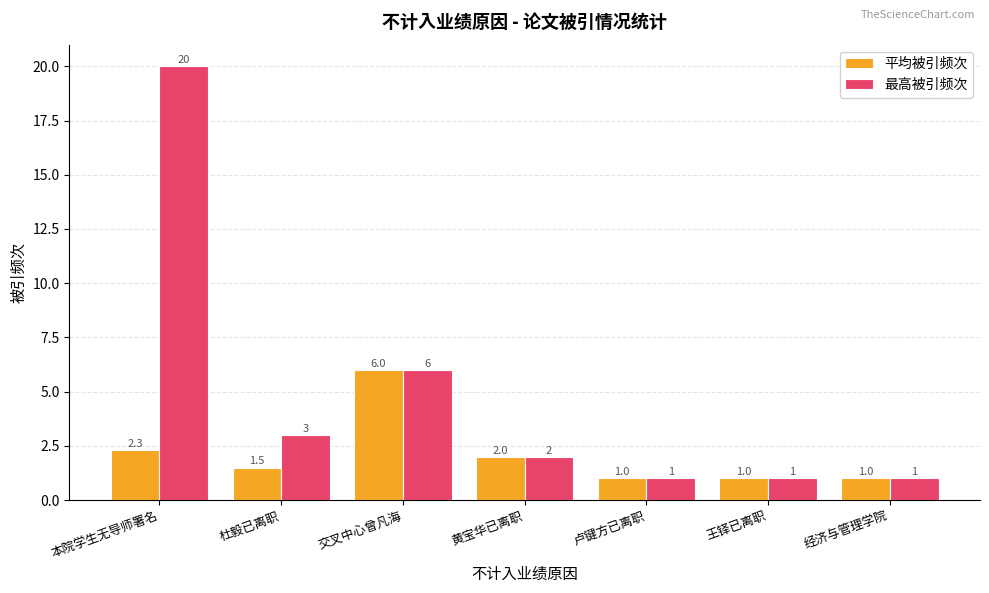

At how many categories does at least one series exceed 16?

1